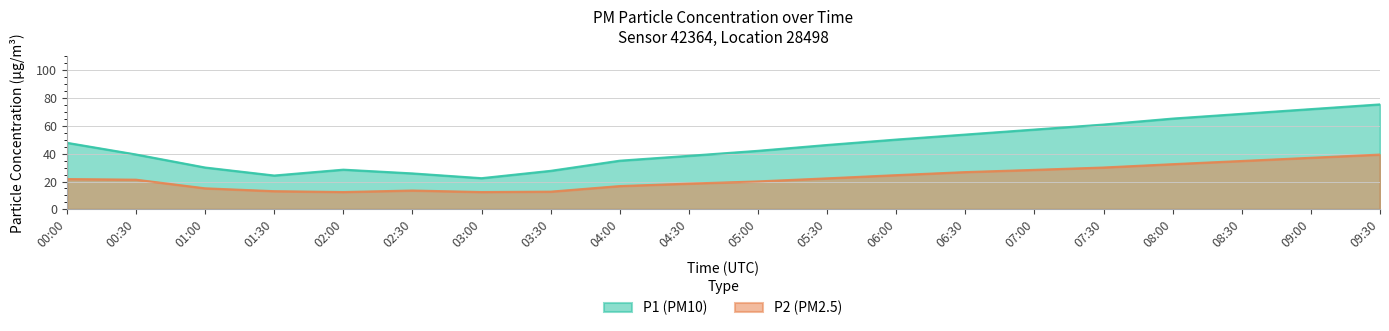

At which category does P2 reach its first local valley?

02:00